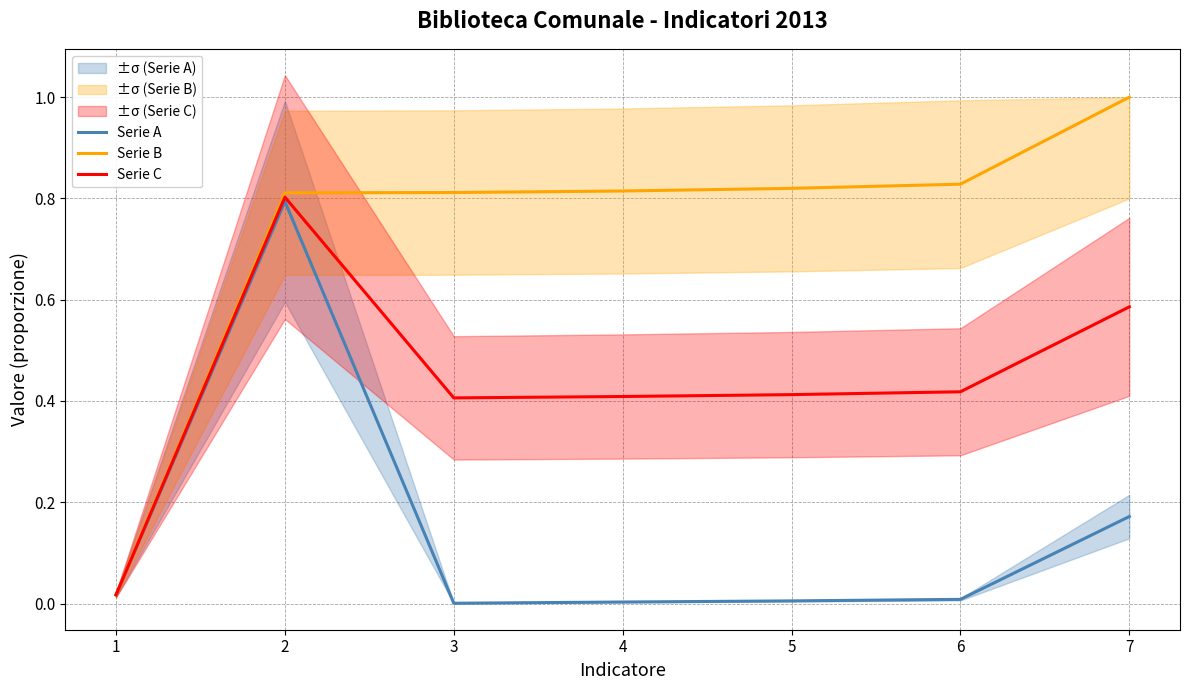

Rank the series at 6 from lowest to highest value.

Serie A, Serie C, Serie B